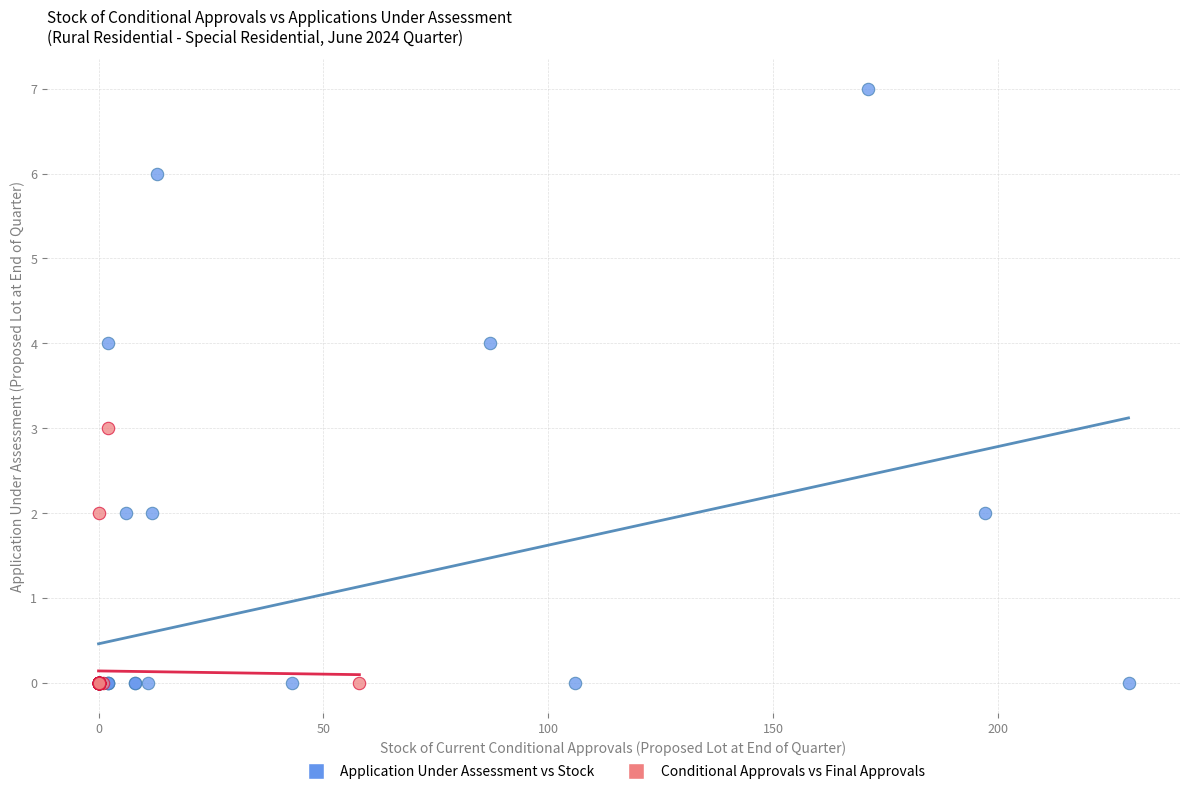

Which series has the widest spread of Y values?

Application Under Assessment vs Stock